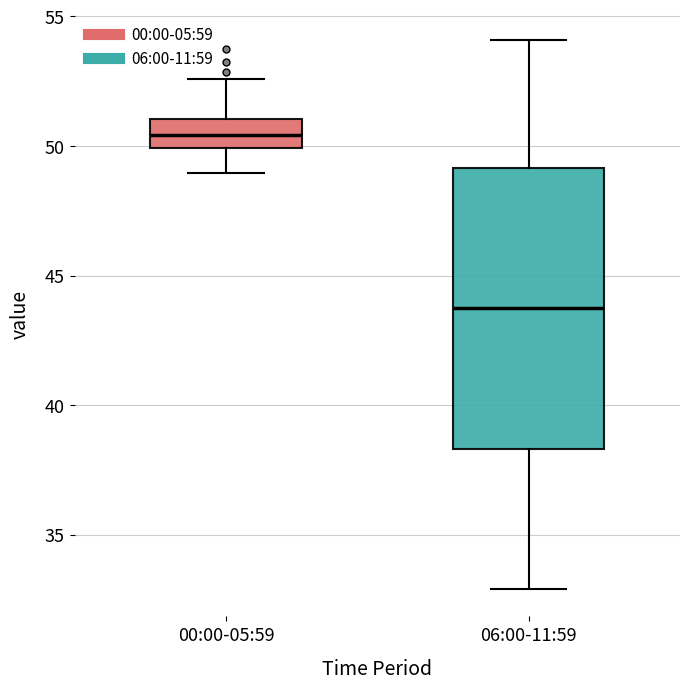

Reading left to right, transcribe this box plot: for each box, give where its median line is, the range the box spans, and where its two whiskers end, as read against the y-axis. The values are not printed on the chart, so give them approximately, as read against the axis.

00:00-05:59: median 50.5, box 50.0 to 51.0, whiskers 49.0 to 52.5
06:00-11:59: median 43.5, box 38.5 to 49.0, whiskers 33.0 to 54.0